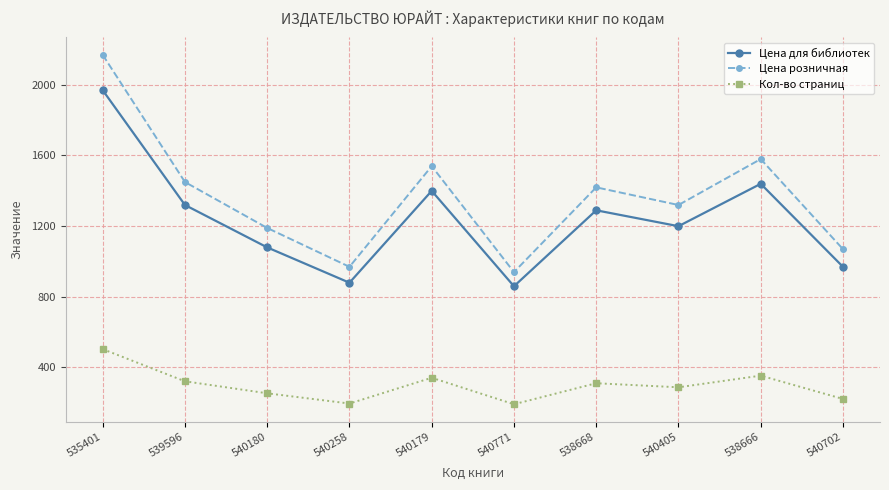

Read the Цена розничная value at 538666, to the nearest 50.

1600